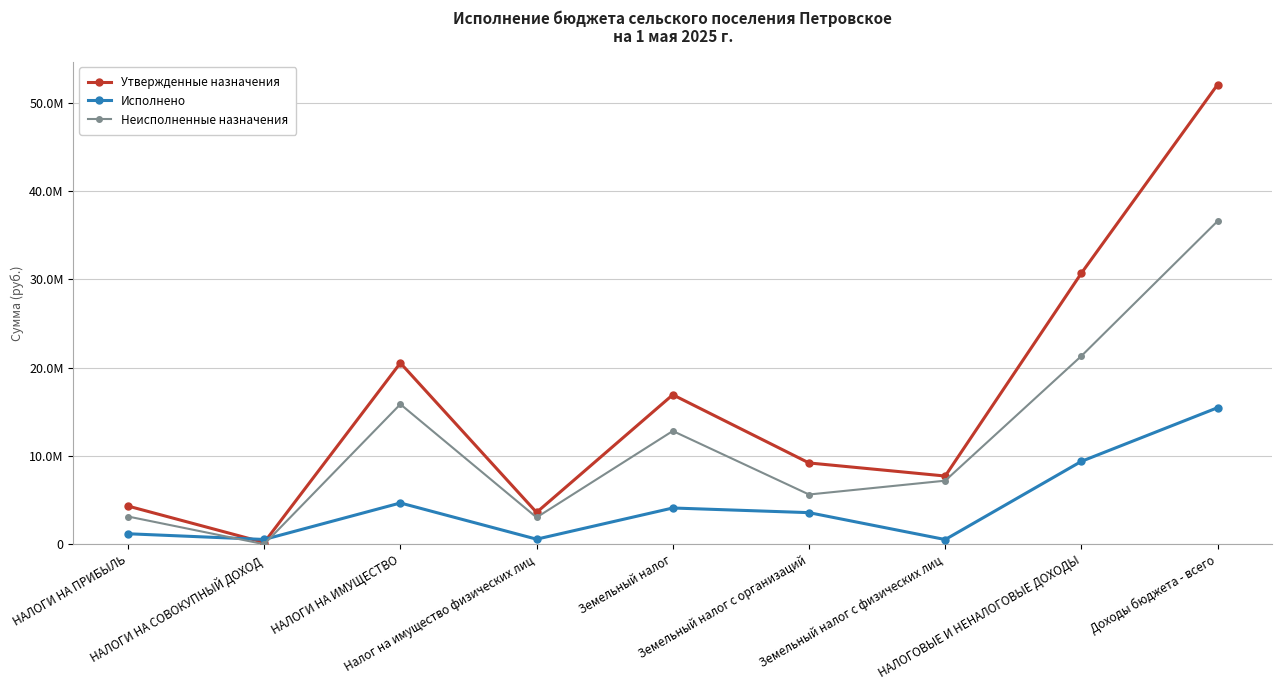

Does the chart have visible grid lines?

Yes